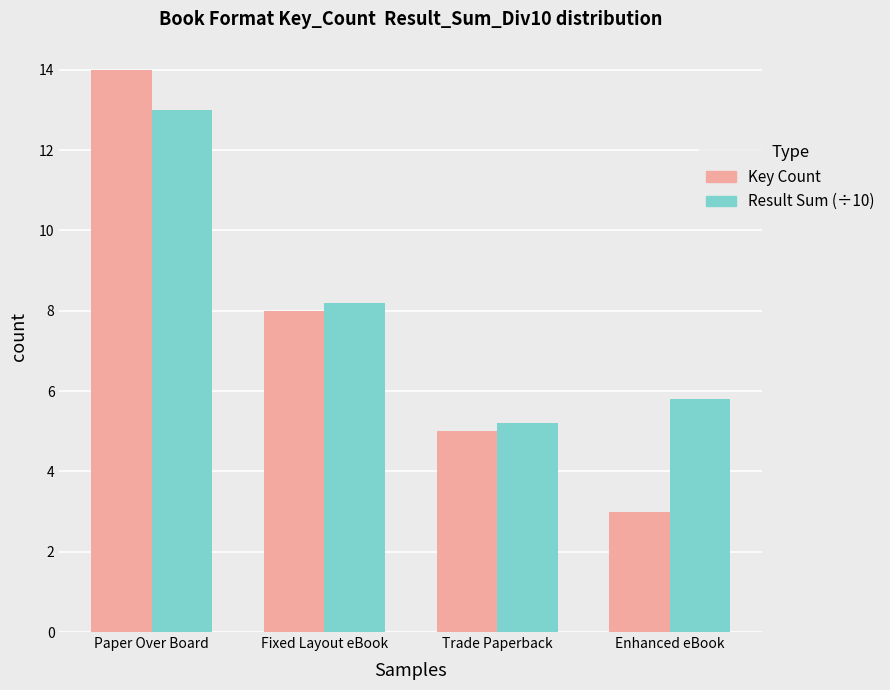

Where is Result Sum (÷10) nearest to the value 9?

Fixed Layout eBook